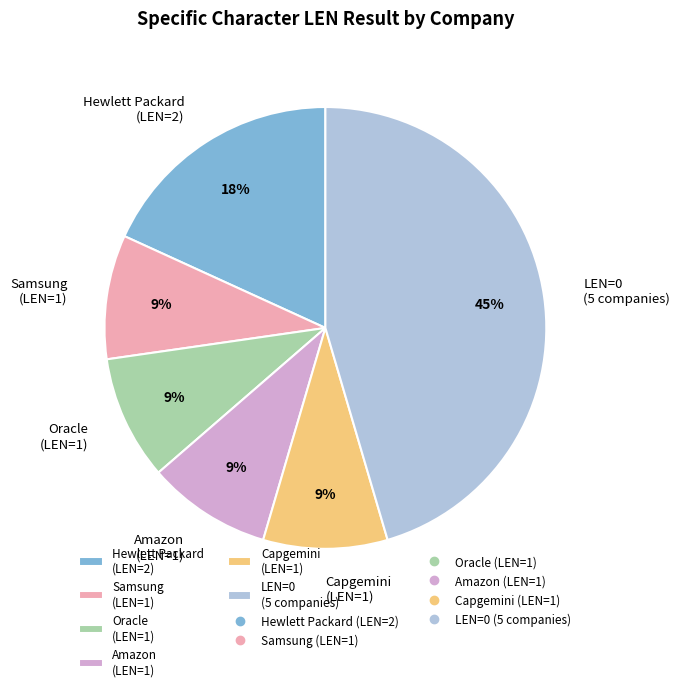

To the nearest percent, what is the average slice percentage?

17%